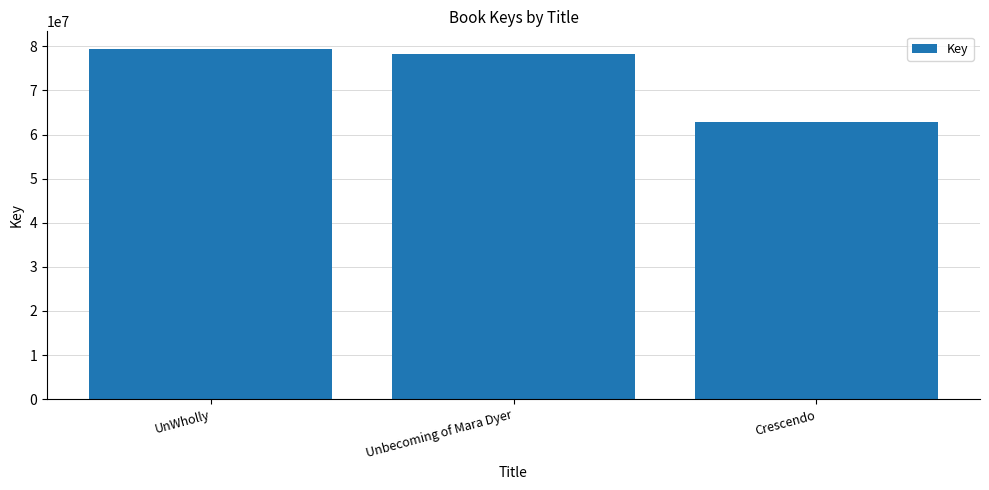

What is the ratio of the value at Unbecoming of Mara Dyer to the value at UnWholly?

1.0